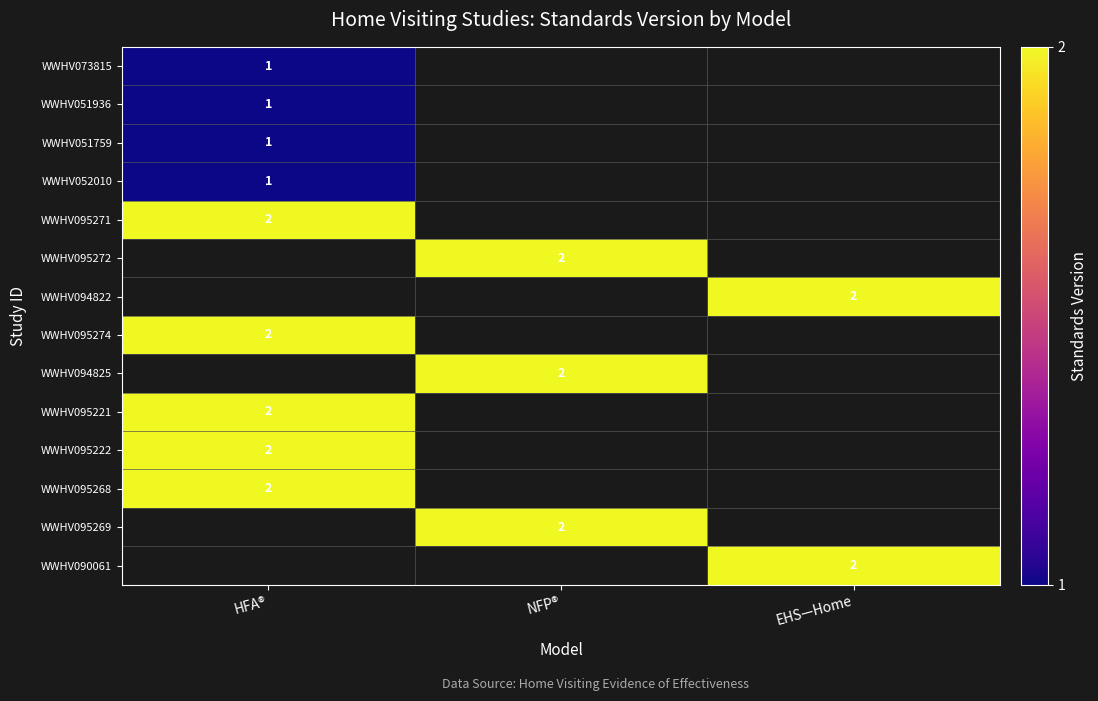

Is the value of WWHV094825 at NFP® greater than the value of WWHV073815 at HFA®?

Yes